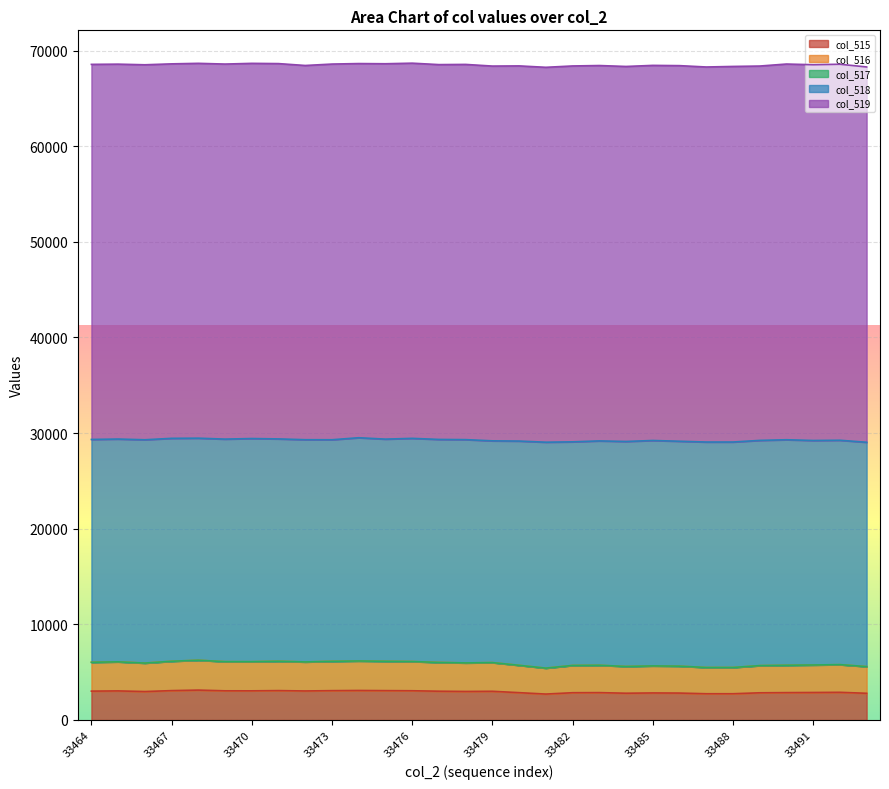

Rank the series by their maximum value, from lowest to highest.

col_517, col_515, col_516, col_518, col_519